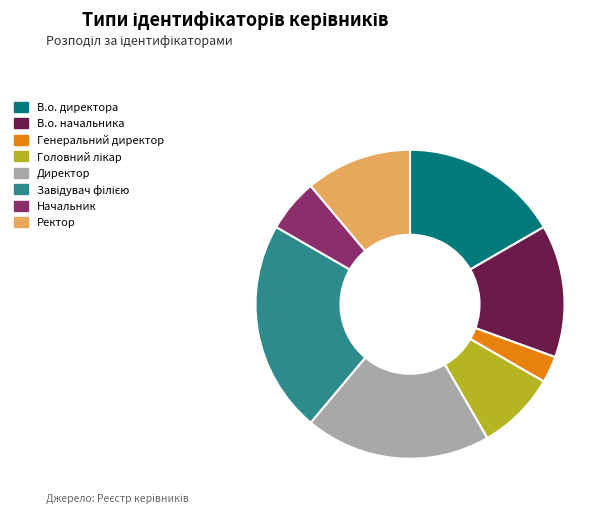

Which has a higher value, Директор or Генеральний директор?

Директор